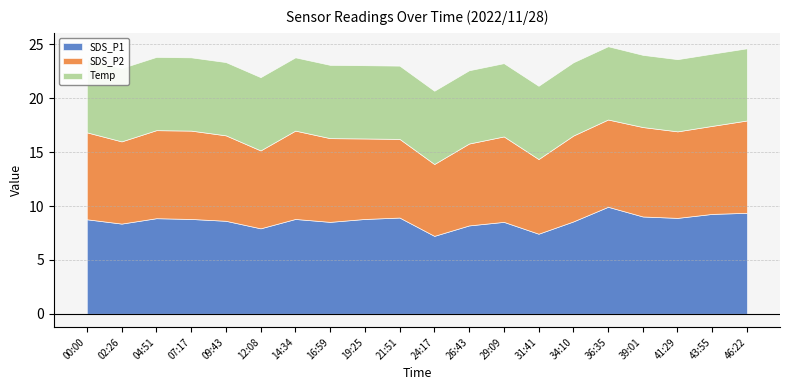

Which category has the lowest value in the Temp series?

39:01